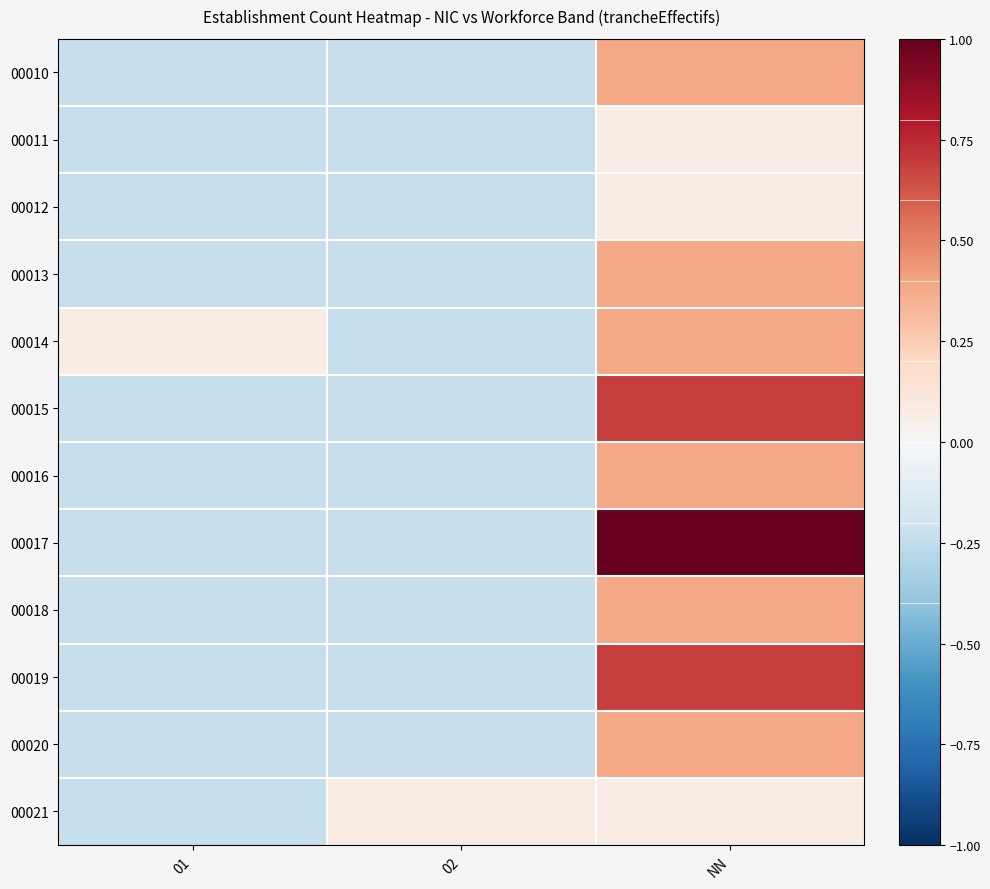

Which series has the largest range (max minus min)?

00017